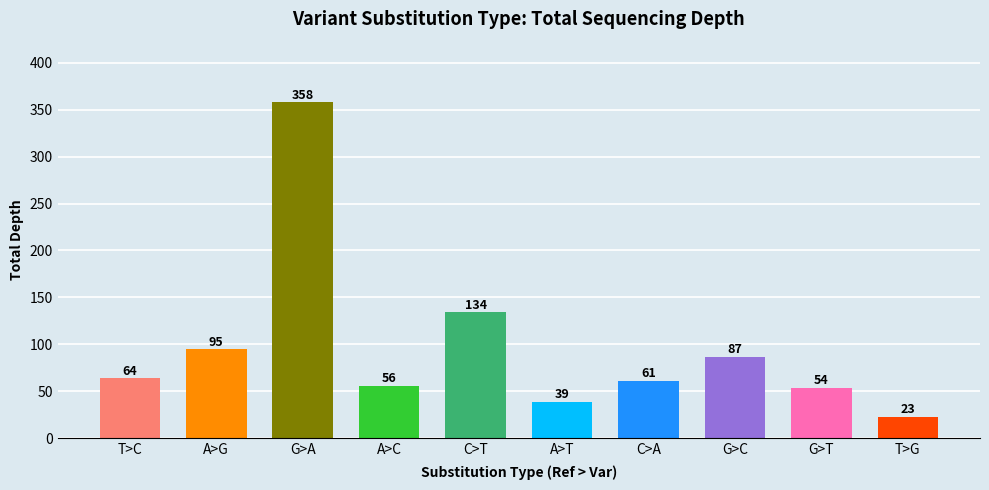

Are the bars grouped side by side (vs. stacked)?

No